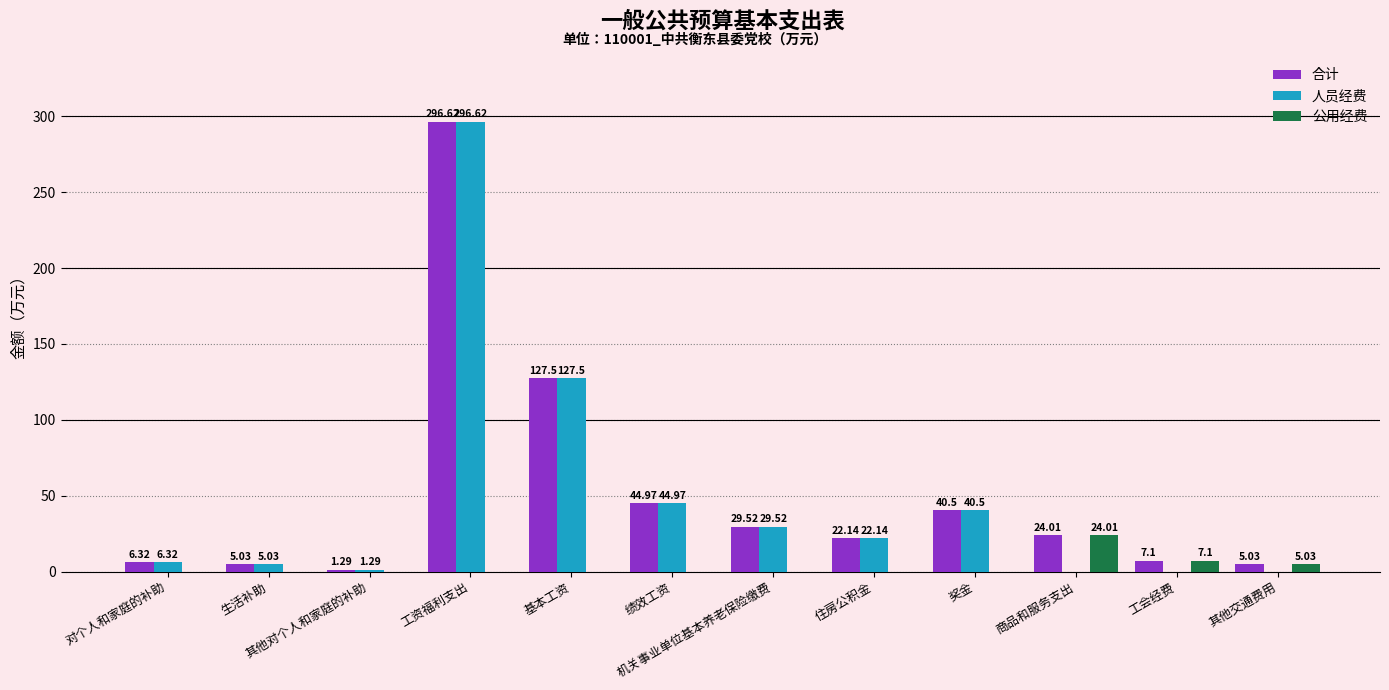

The value of 公用经费 at 机关事业单位基本养老保险缴费 is 0.0. True or false?

True